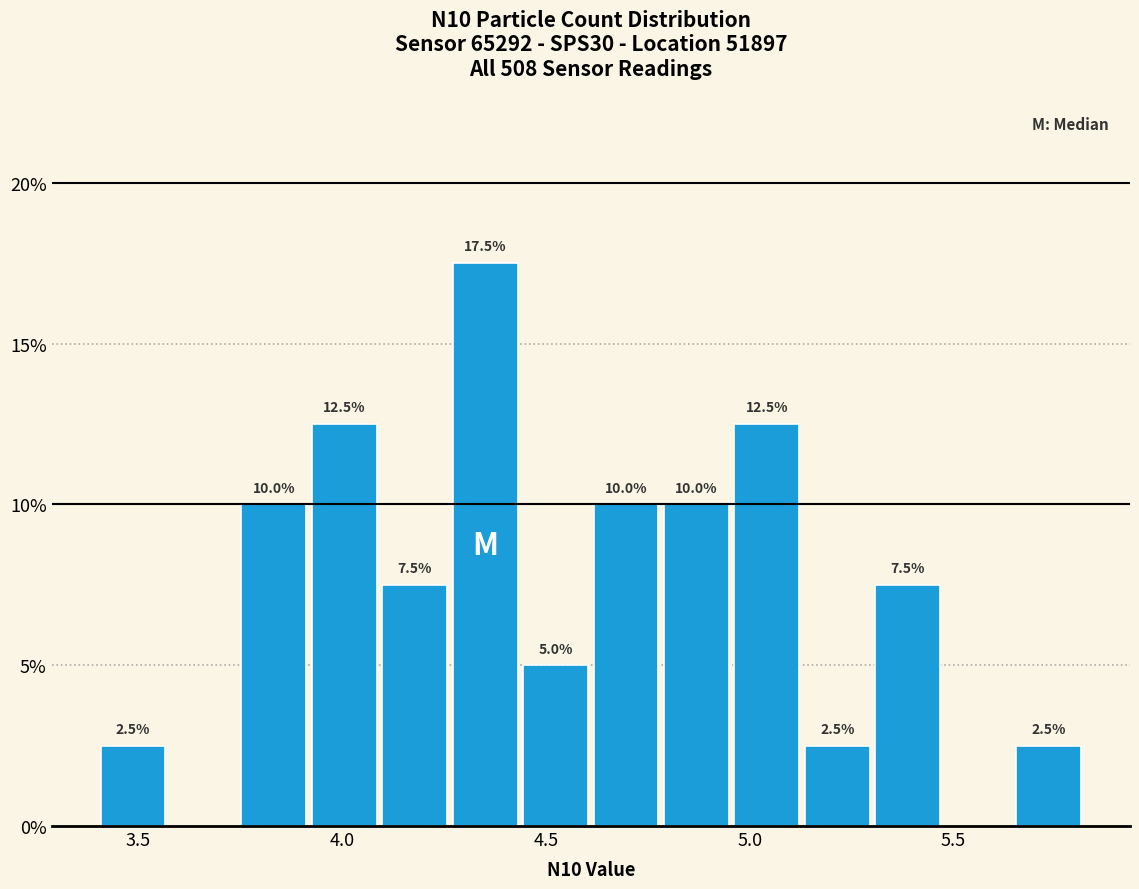

Around what value on the x-axis is the tallest bar? Give the approximate position of its centre, as read against the axis.

4.35